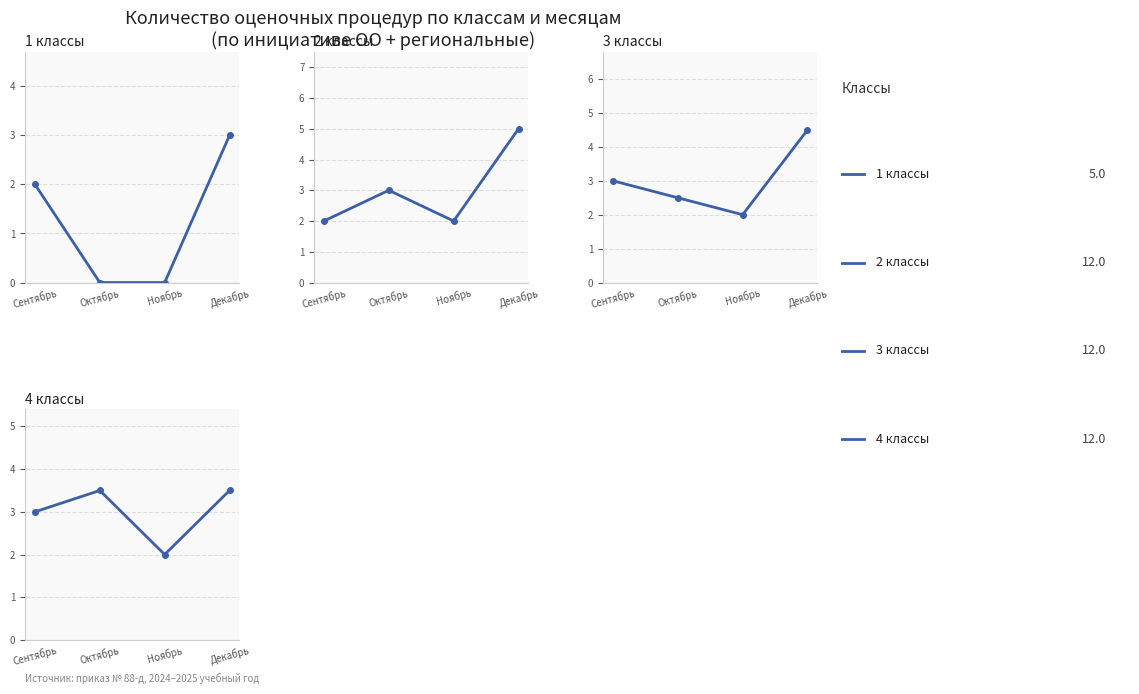

List the labels in order of 1 классы value, smallest first.

Октябрь, Ноябрь, Сентябрь, Декабрь